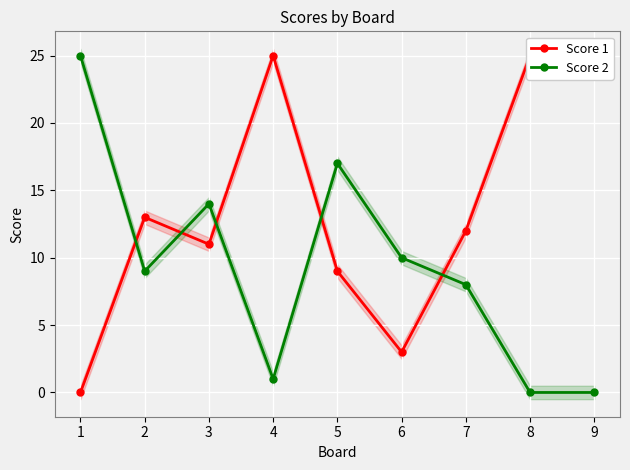

How many positive values does the Score 2 series have?

7